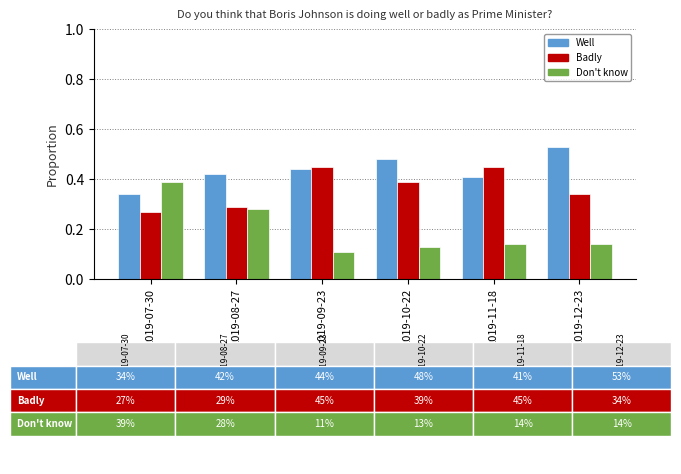

Which series has the widest spread of values?

Don't know